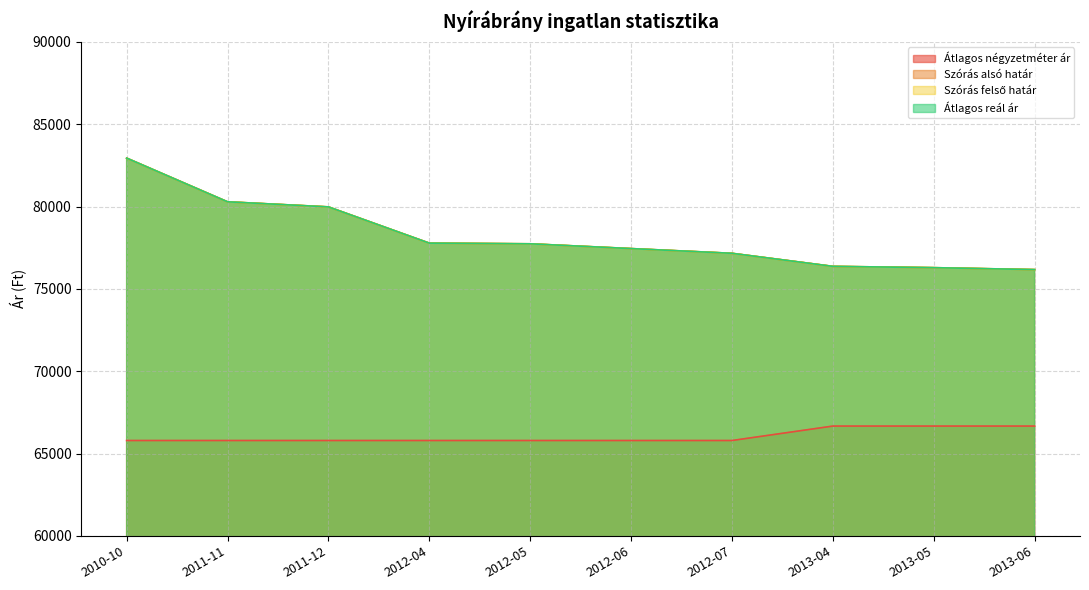

Does the chart have visible grid lines?

Yes